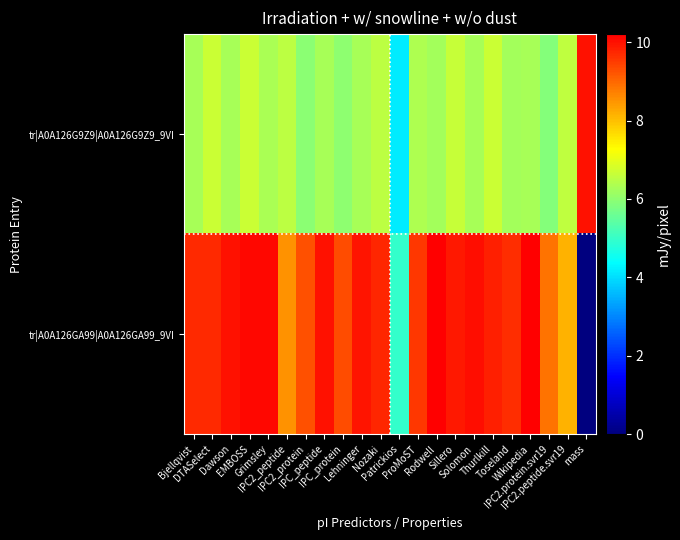

Count the number of data series in this chart.

2